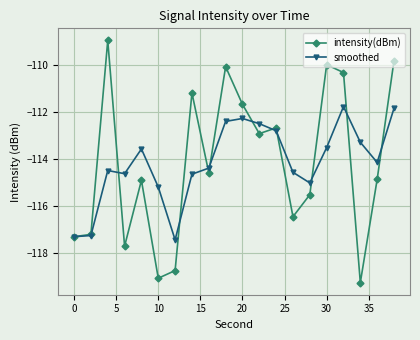

Rank the series by their maximum value, from highest to lowest.

intensity(dBm), smoothed